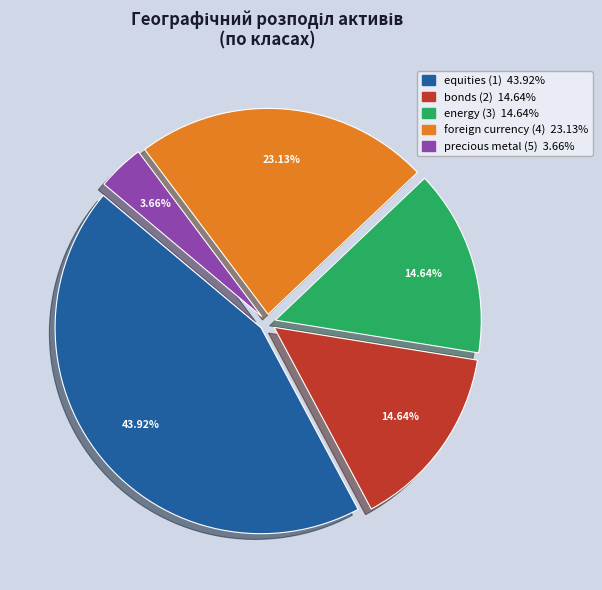

Does energy (3) account for over 50% of the chart?

No